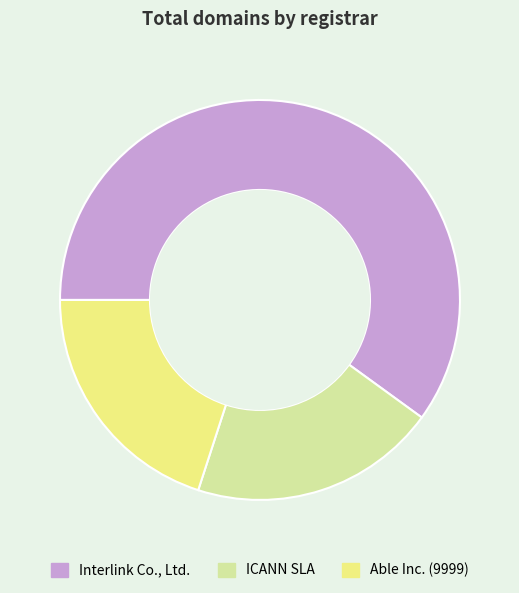

True or false: Able Inc. (9999) accounts for 20% of the total.

True